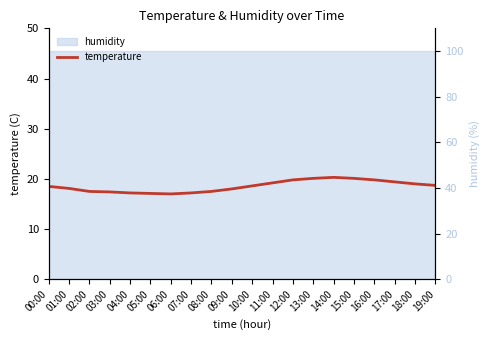

Where is the data nearest to the value 18?

09:00